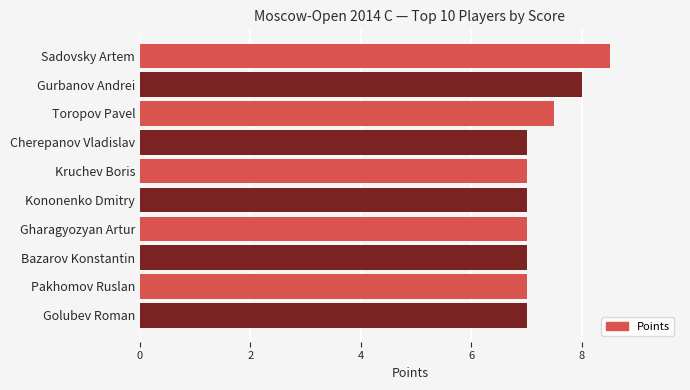

How many bars are there in total?

10